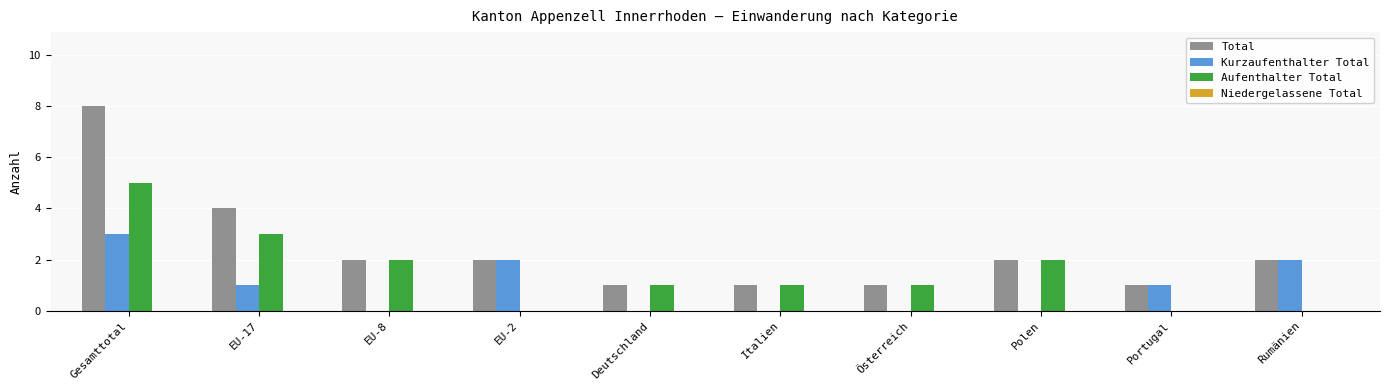

Reading right to left, transcribe all the data shown in this chart.

Total: Rumänien=2	Portugal=1	Polen=2	Österreich=1	Italien=1	Deutschland=1	EU-2=2	EU-8=2	EU-17=4	Gesamttotal=8
Kurzaufenthalter Total: Rumänien=2	Portugal=1	Polen=0	Österreich=0	Italien=0	Deutschland=0	EU-2=2	EU-8=0	EU-17=1	Gesamttotal=3
Aufenthalter Total: Rumänien=0	Portugal=0	Polen=2	Österreich=1	Italien=1	Deutschland=1	EU-2=0	EU-8=2	EU-17=3	Gesamttotal=5